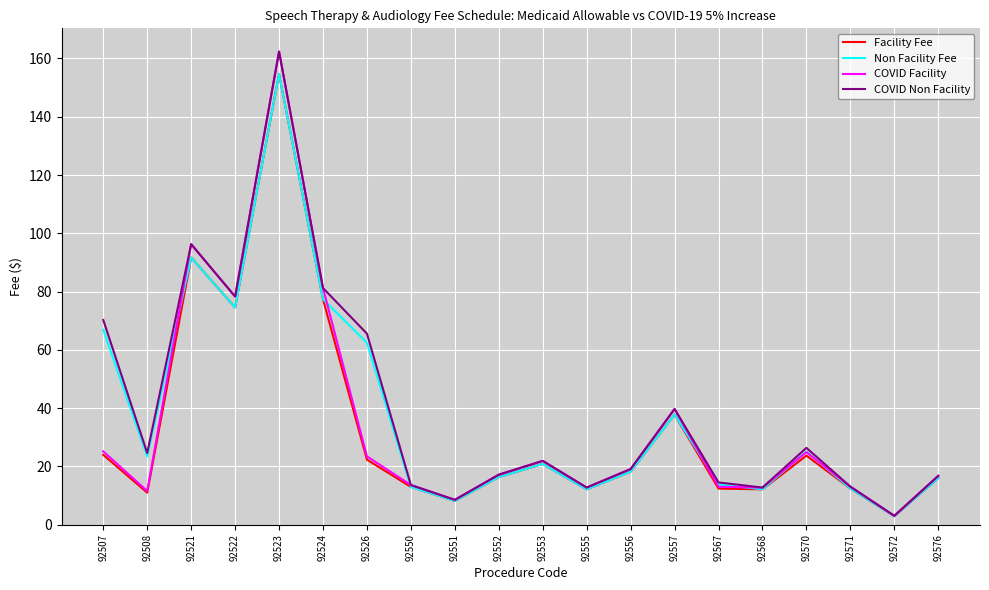

What is the spread (max minus min) of values at 92550?

0.6